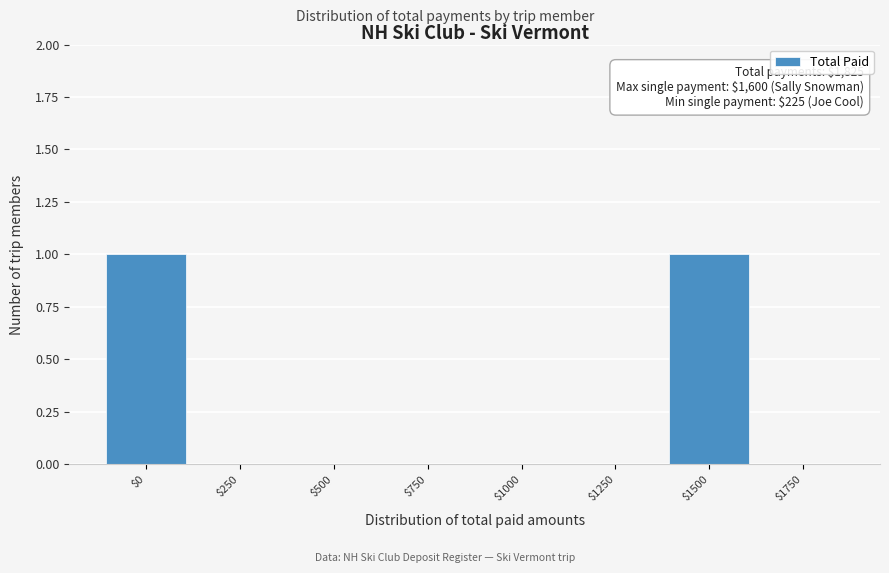

The chart shows a value of 1 at $0. True or false?

True